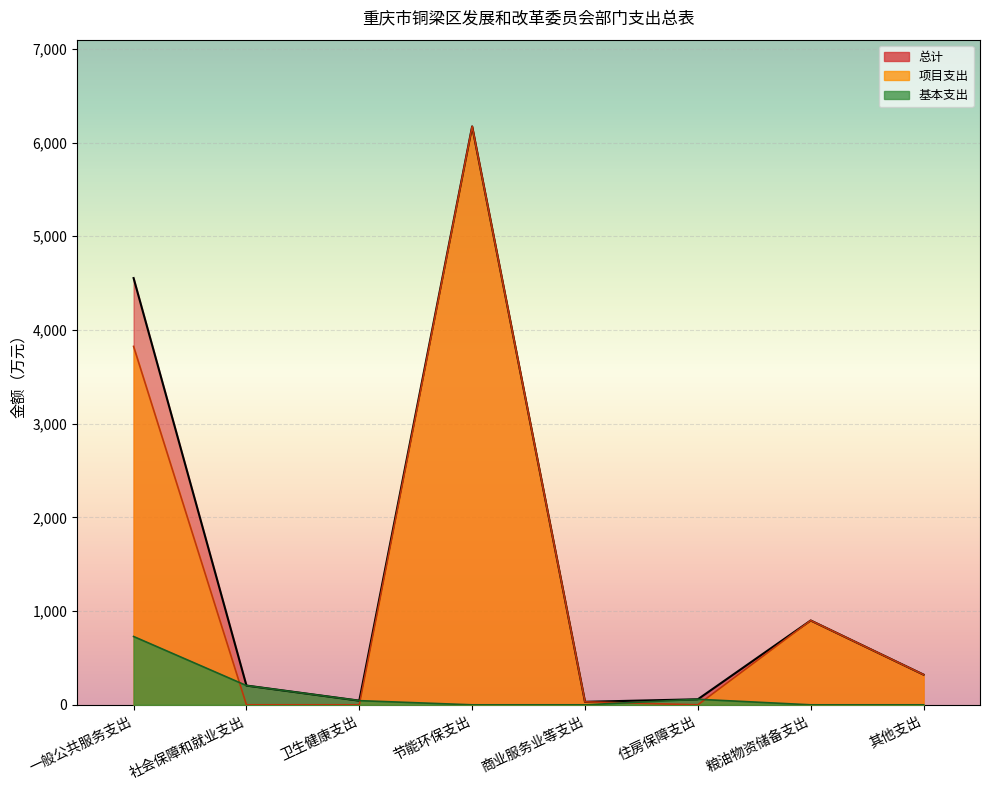

How many values in the 总计 series exceed 322?

3